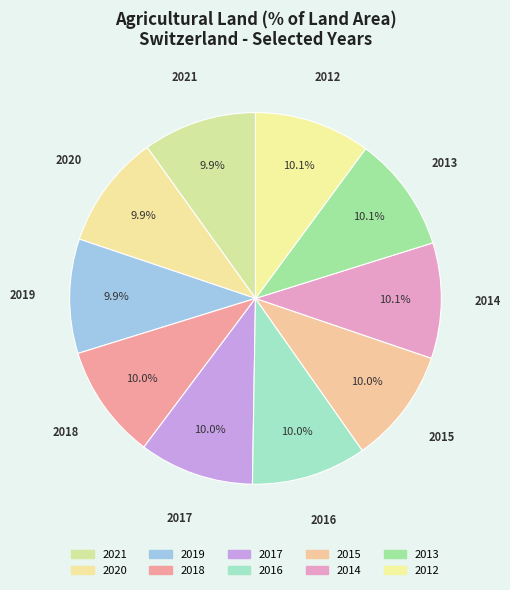

Approximately how many times larger is the value at 2013 compared to 2015?

1.0